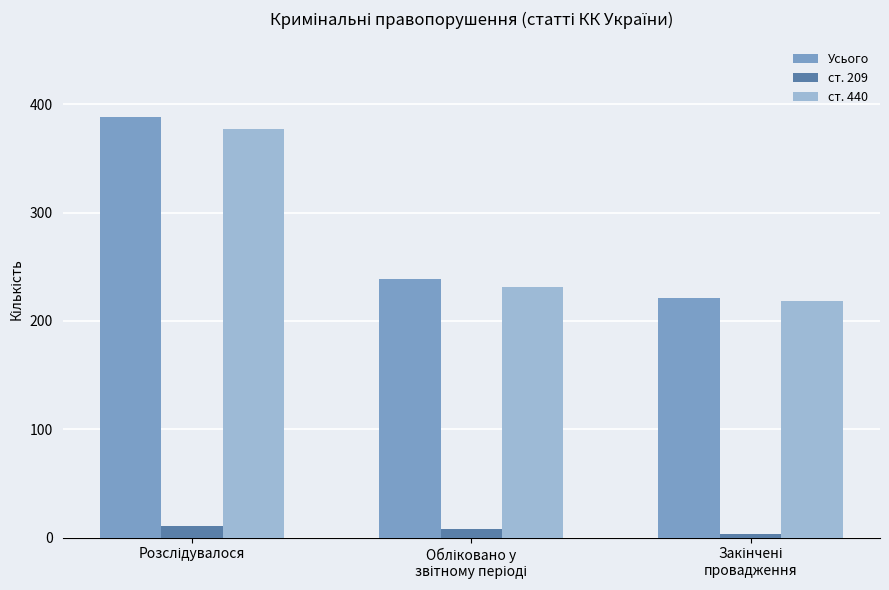

What is the maximum value for Усього?

388